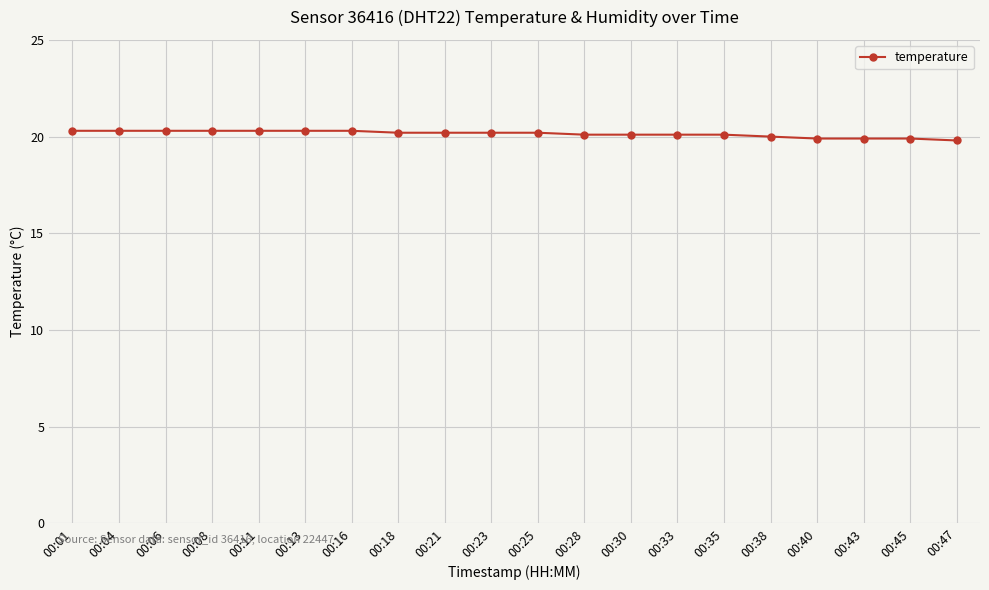

How many categories are shown in the chart?

20